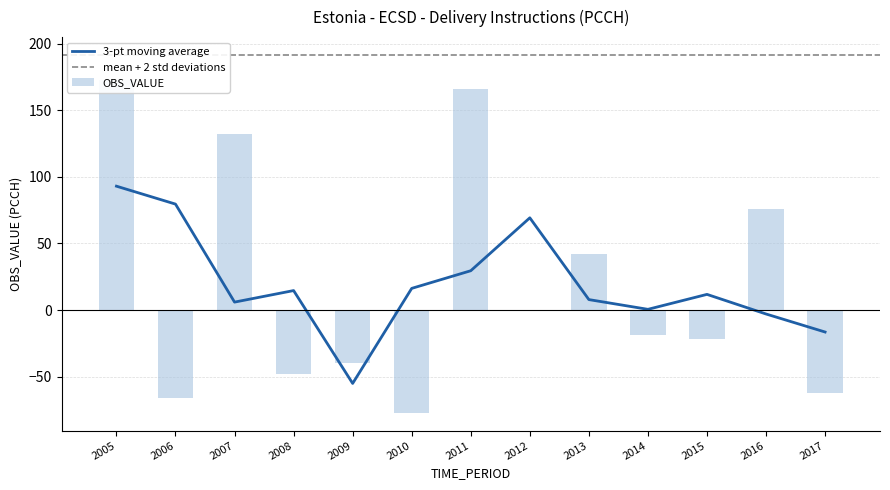

What is the approximate value at 2014?

-18.5